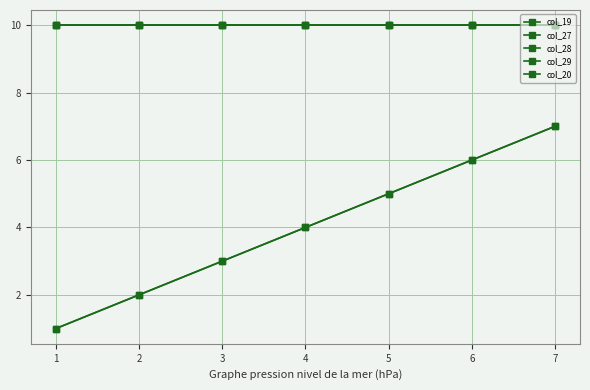

True or false: col_19 and col_28 cross at least once.

False